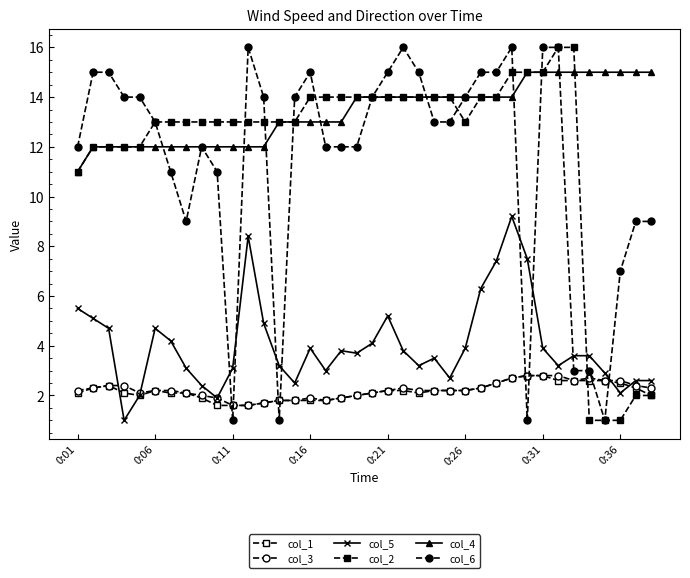

List the series in order of their peak value, lowest first.

col_1, col_3, col_5, col_4, col_2, col_6